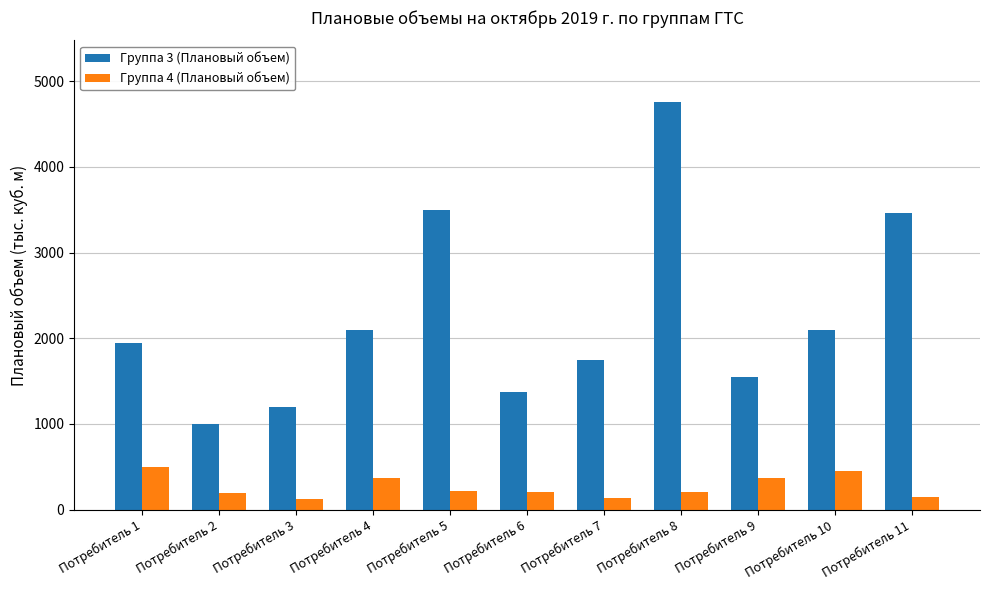

Are the bars grouped side by side (vs. stacked)?

Yes